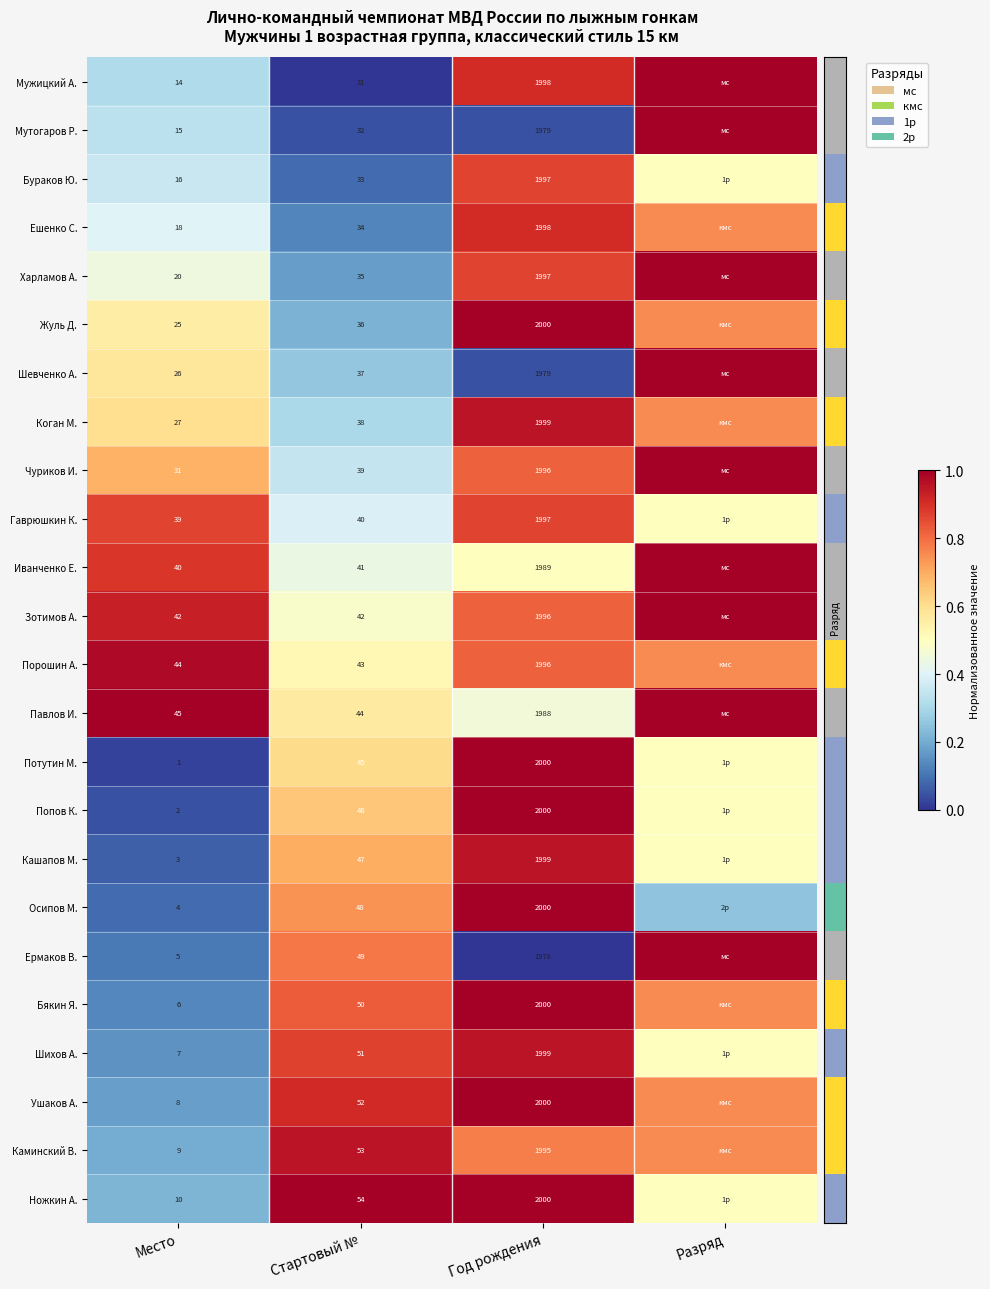

True or false: row_3 has a value of 0.4 at Место.

True